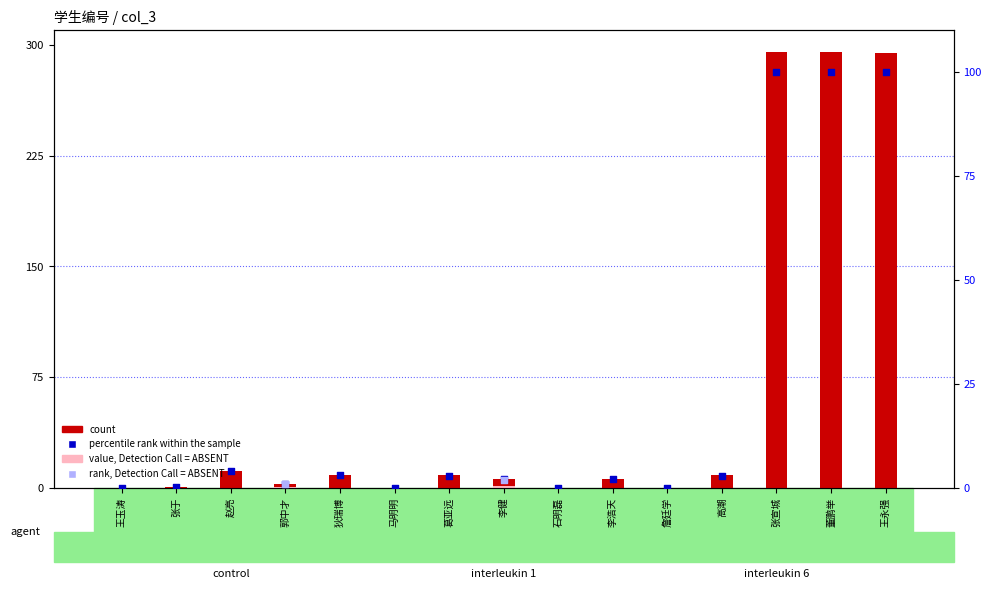

Is the value of count at 赵亮 greater than the value of percentile rank within the sample at 张宣城?

No